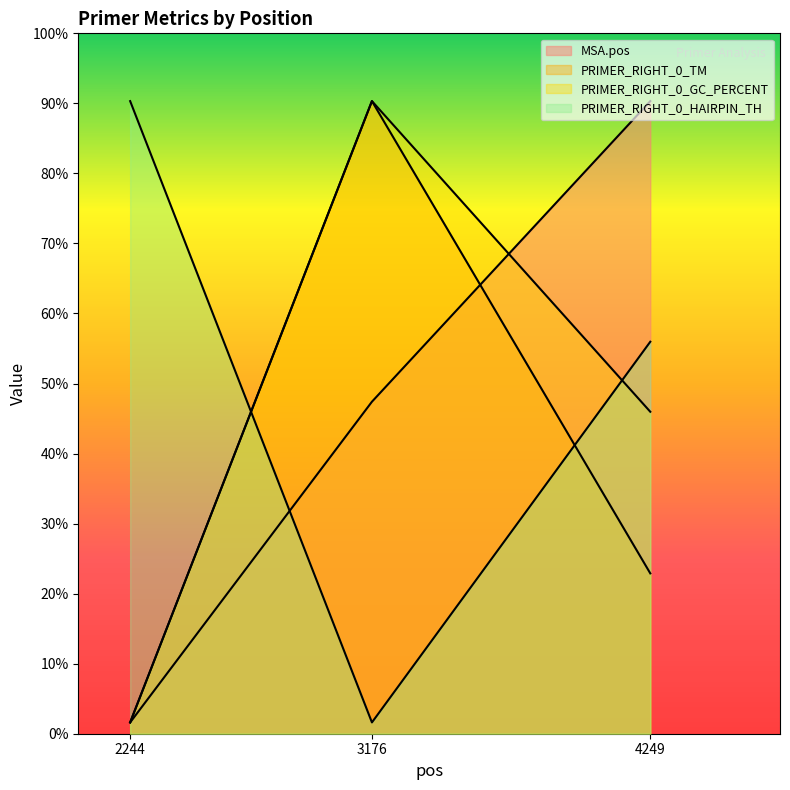

How many values in the MSA.pos series are below 2939?

1